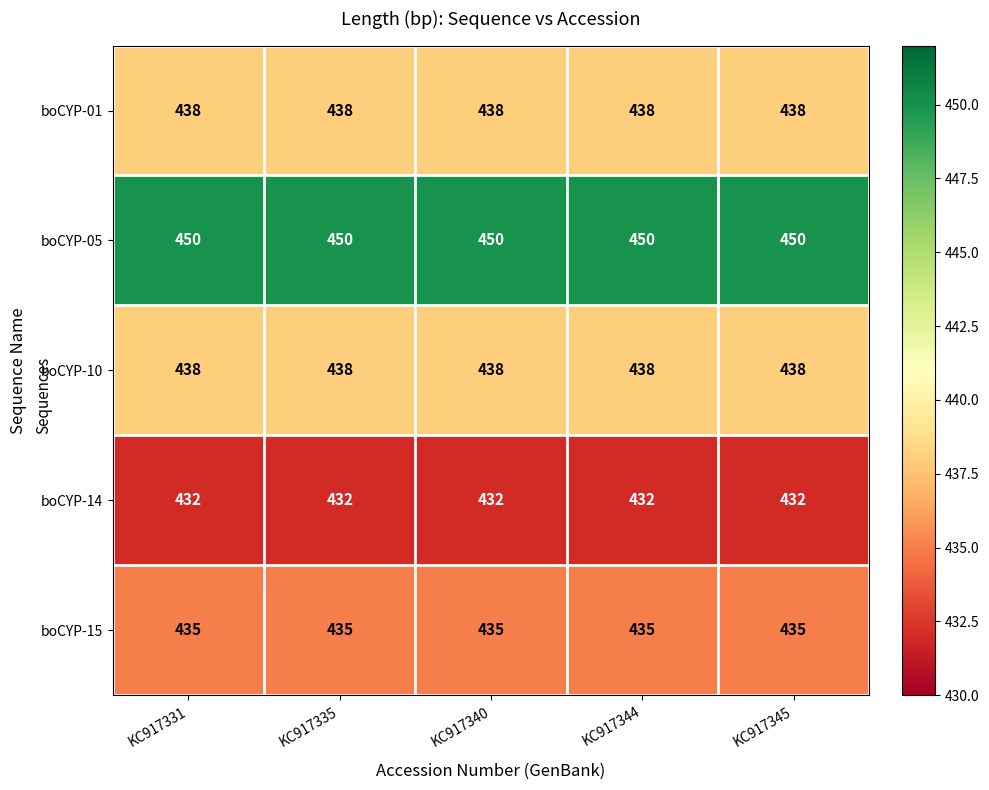

The boCYP-14 series shows 432 at KC917345. True or false?

True